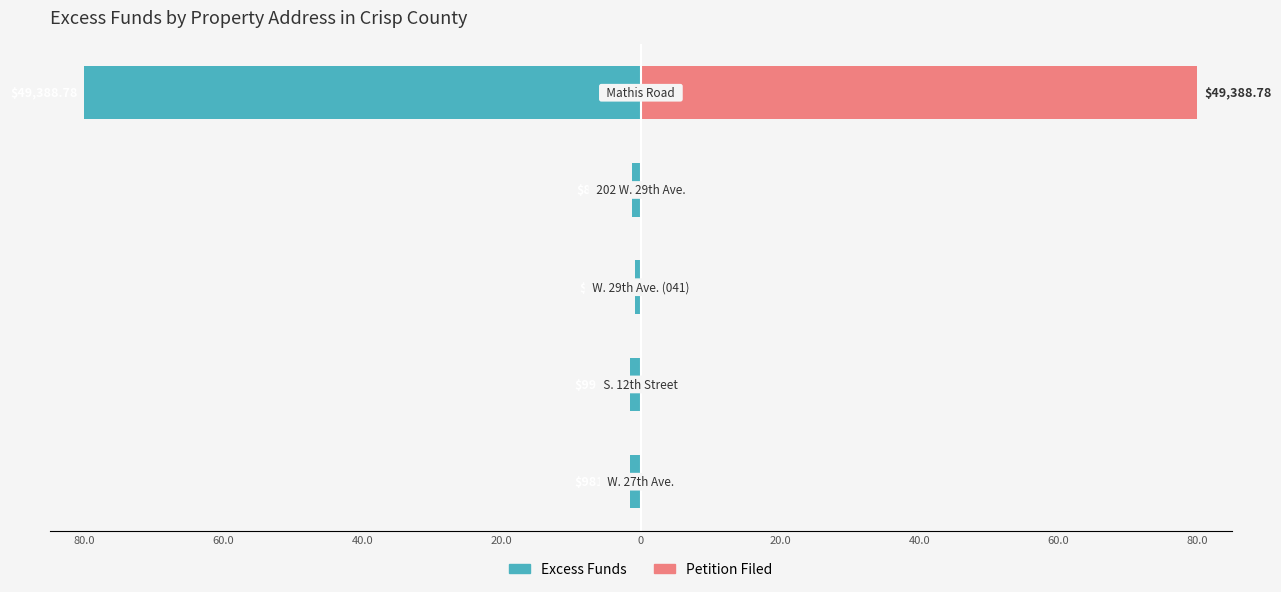

Reading left to right, list all the values displayed in this chart.

Excess Funds: -1.6	-1.6	-0.9	-1.3	-80.0
Petition Filed: 0.0	0.0	0.0	0.0	80.0